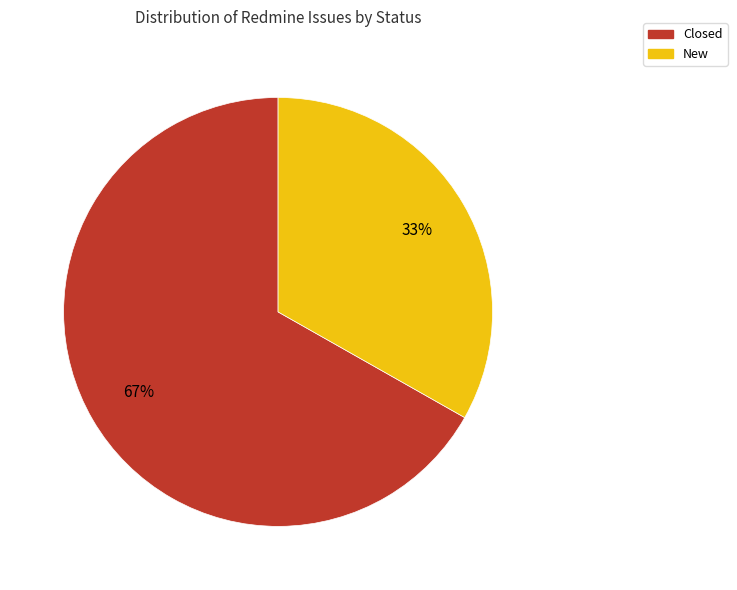

Is there a majority slice in this chart?

Yes